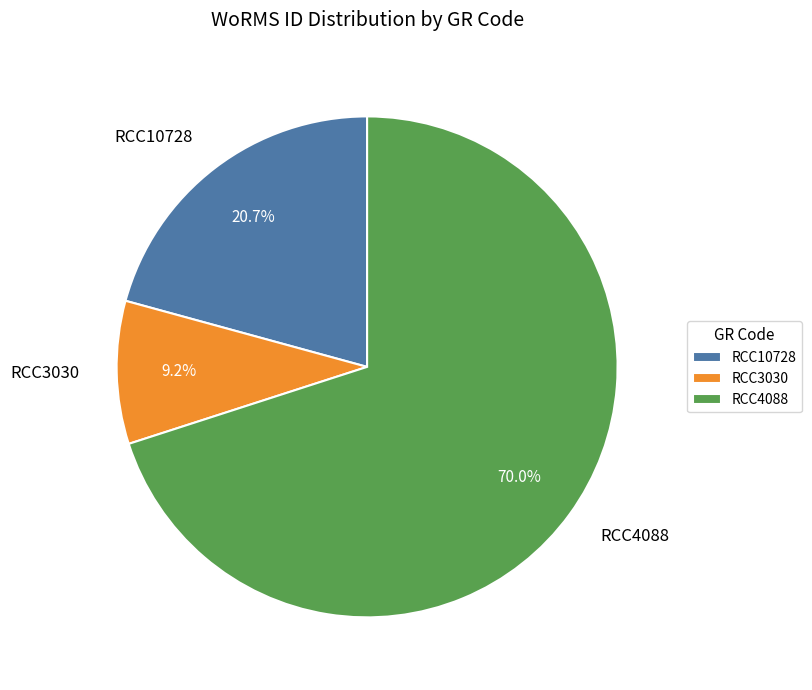

Count the number of slices in the pie.

3